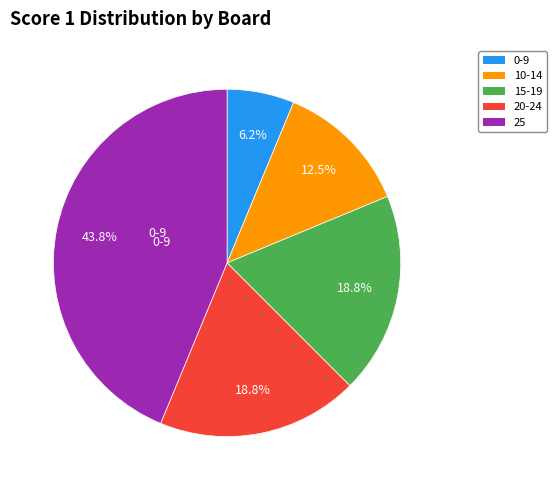

Is there a majority slice in this chart?

No